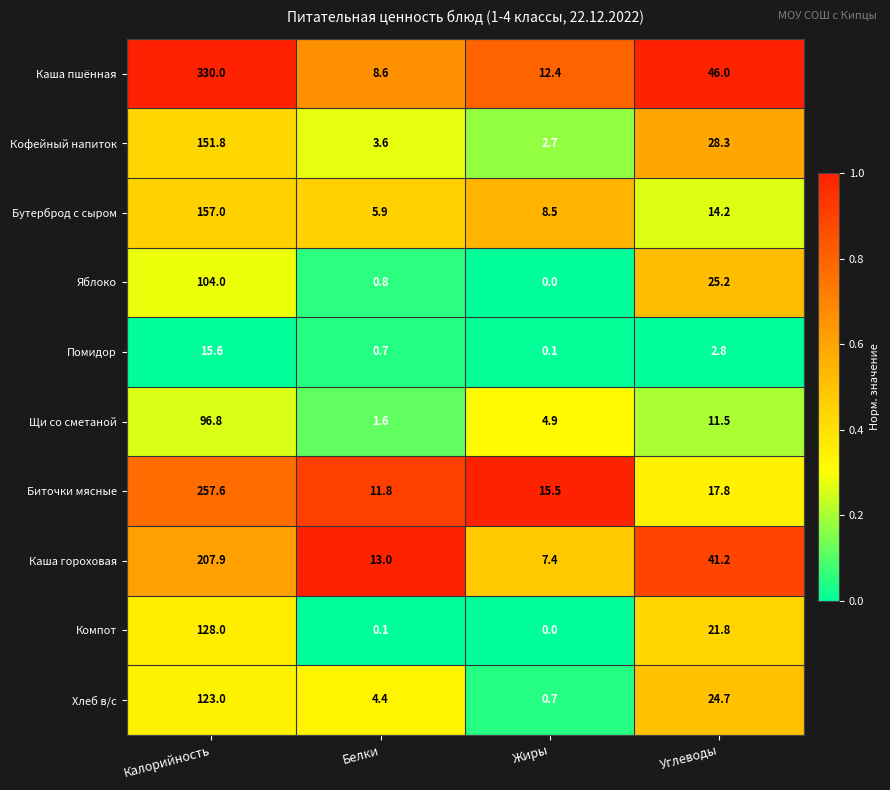

At which category does the chart reach its minimum across all series?

Жиры